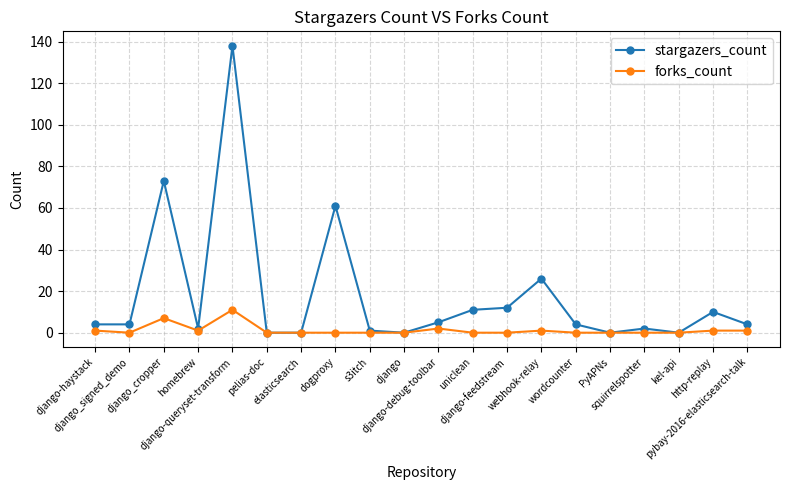

How many lines are shown in the chart?

2